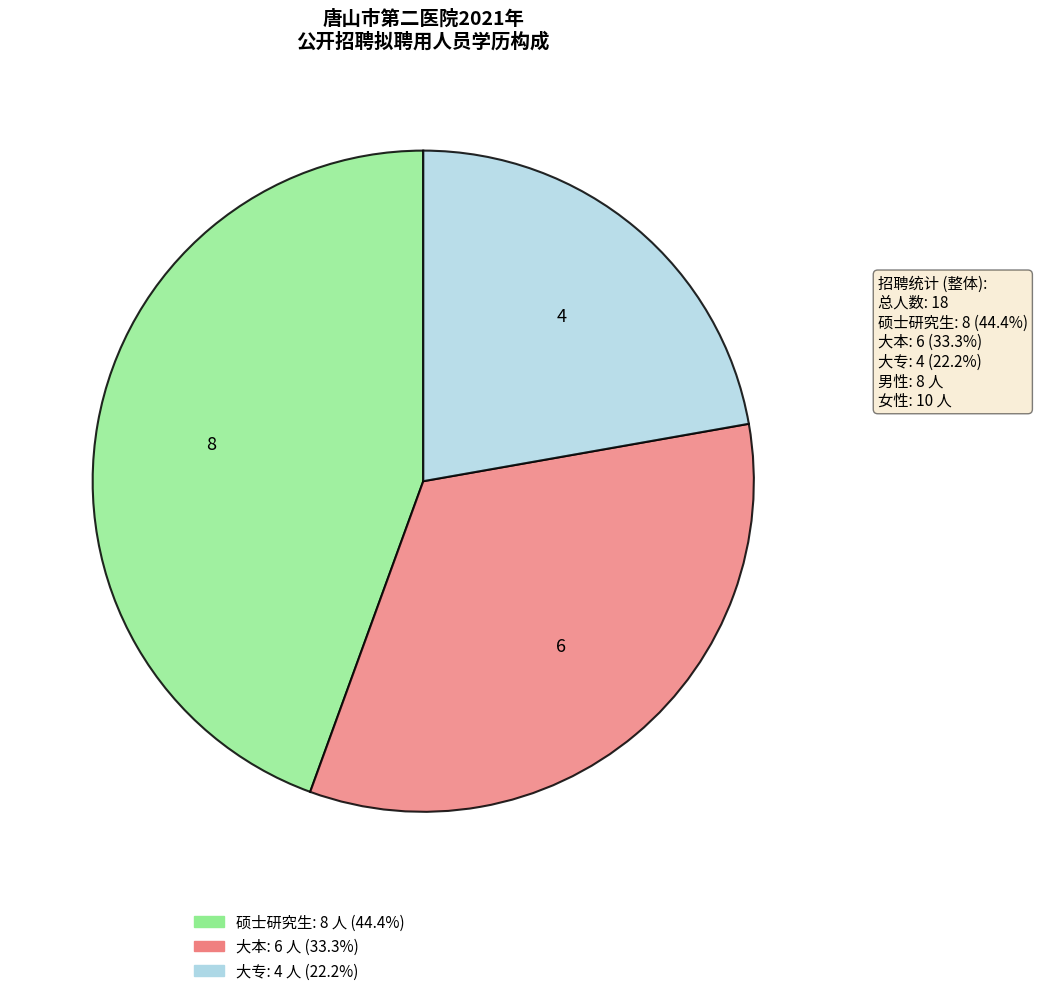

Do 大本 and 大专 together represent more than half of the pie?

Yes